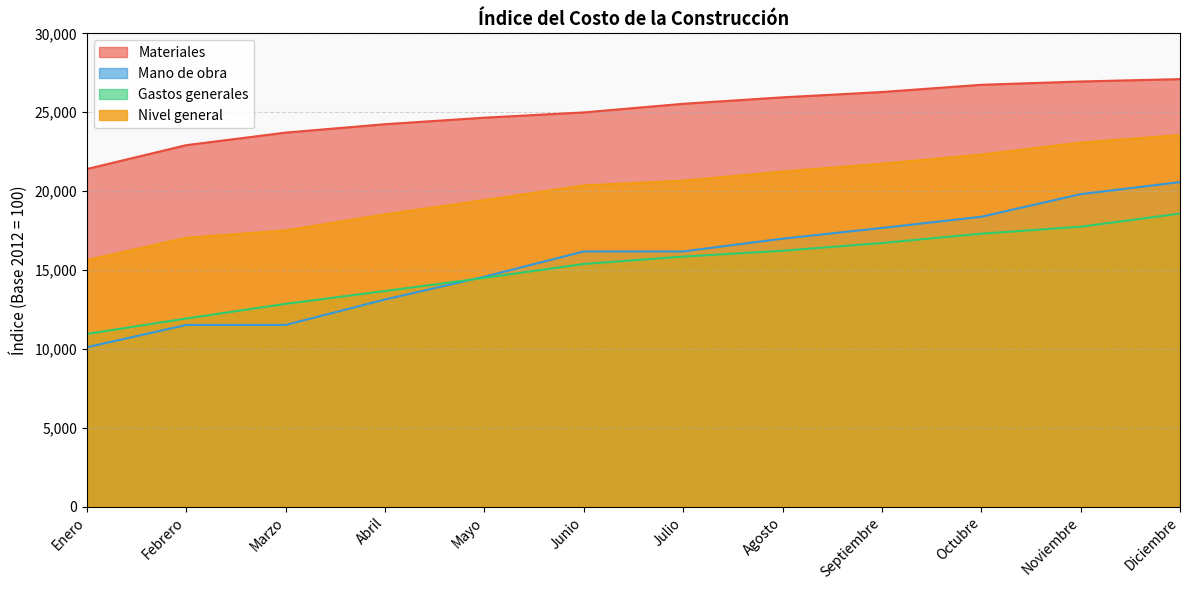

Reading left to right, list all the values displayed in this chart.

Materiales: 21402.9	22916.3	23712.3	24243.7	24658.4	24992.3	25537.8	25947.5	26283.7	26741.8	26951.9	27102.7
Mano de obra: 10105.8	11518.0	11518.0	13131.3	14576.5	16178.8	16178.8	16987.4	17667.6	18376.0	19809.9	20573.1
Gastos generales: 10948.3	11928.3	12857.3	13669.2	14504.3	15383.7	15851.6	16221.4	16712.5	17303.4	17745.7	18579.5
Nivel general: 15623.4	17048.6	17509.4	18534.6	19432.4	20363.2	20665.0	21244.8	21743.5	22321.5	23083.1	23556.8